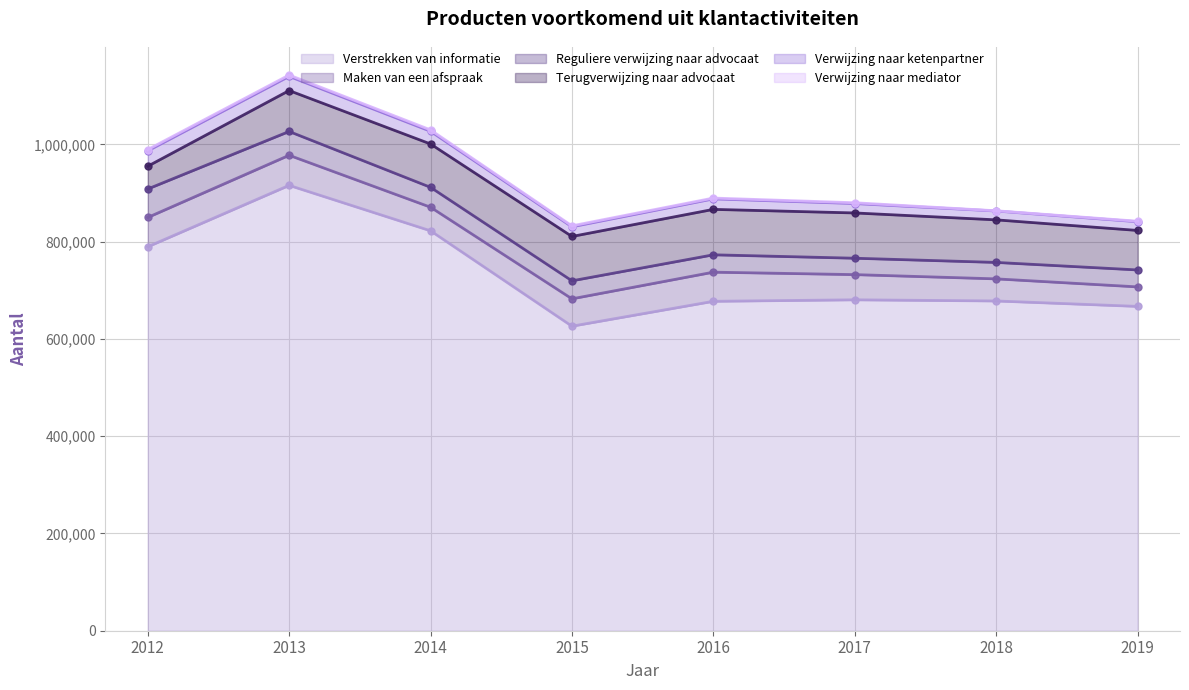

Between 2016 and 2018, which is larger?

2018